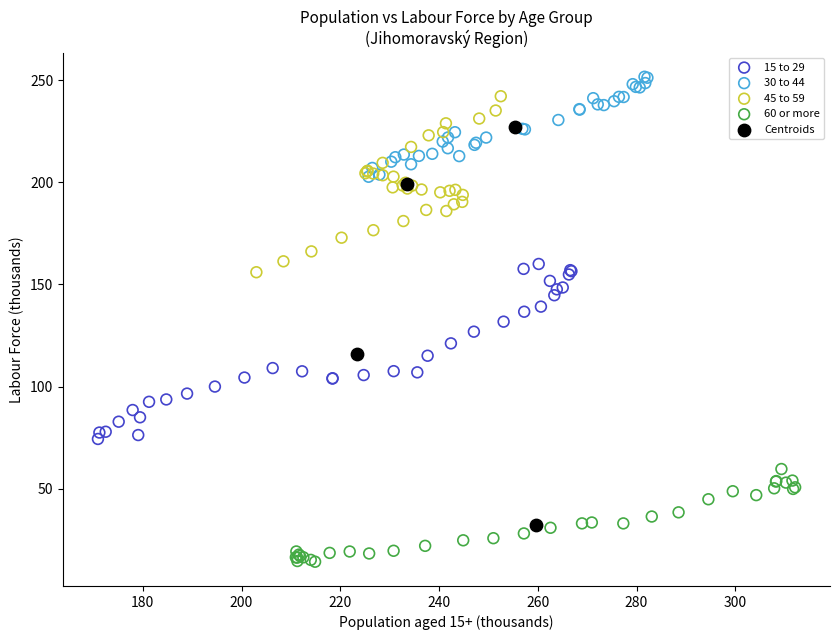

Which series has the widest spread of Y values?

Centroids